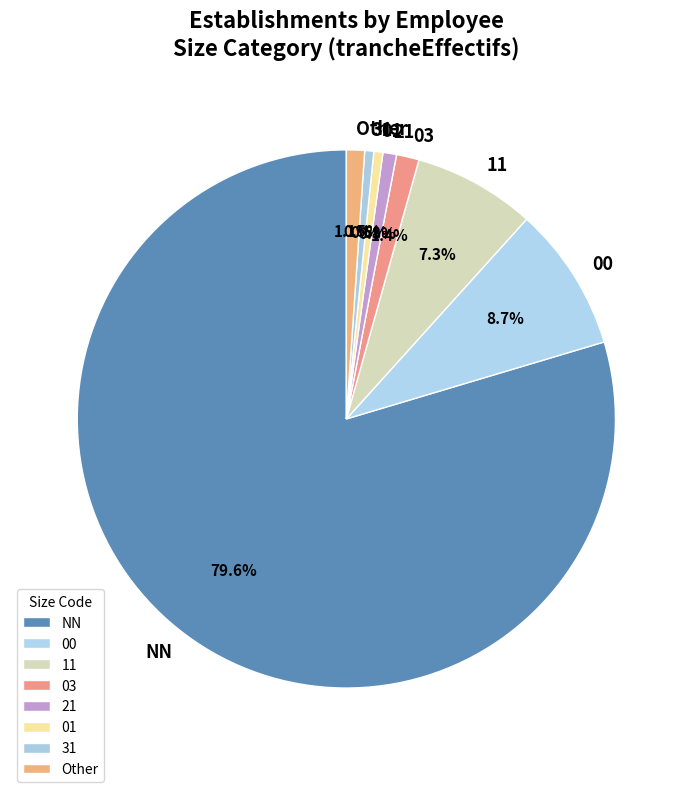

Which slice is the largest?

NN